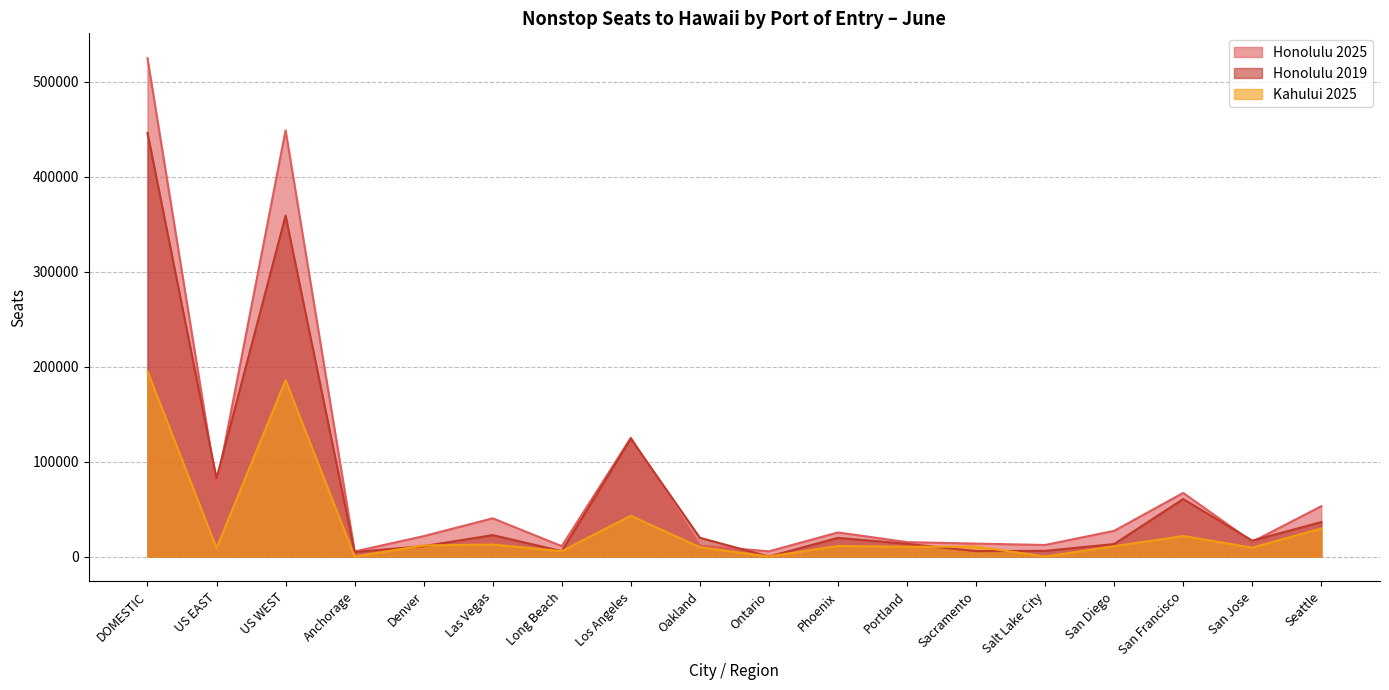

Reading right to left, transcribe all the data shown in this chart.

Honolulu 2025: 52991	15470	66976	27049	12150	13590	15159	25350	5461	11632	124999	10920	40228	21476	5340	448791	73768	524685
Honolulu 2019: 36246	16737	60491	13110	5970	5670	13373	19620	0	19737	124132	5670	22518	10920	4770	358964	82210	446144
Kahului 2025: 29477	9345	21606	10801	0	10395	10212	11130	0	9786	42904	5670	12611	11648	0	185585	8919	195111